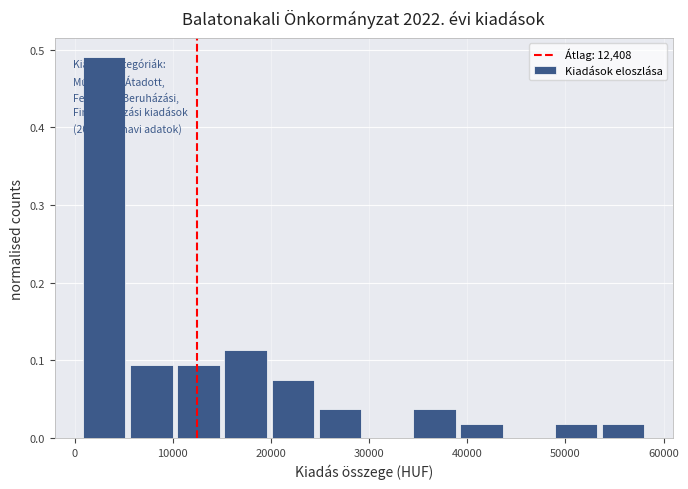

Which range on the x-axis has the tallest bar?

1000 to 6000